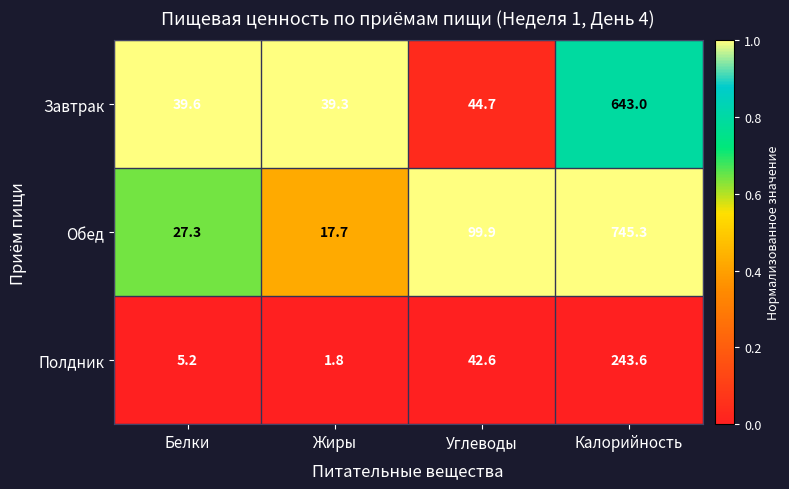

At which label is Завтрак closest to 341?

Углеводы